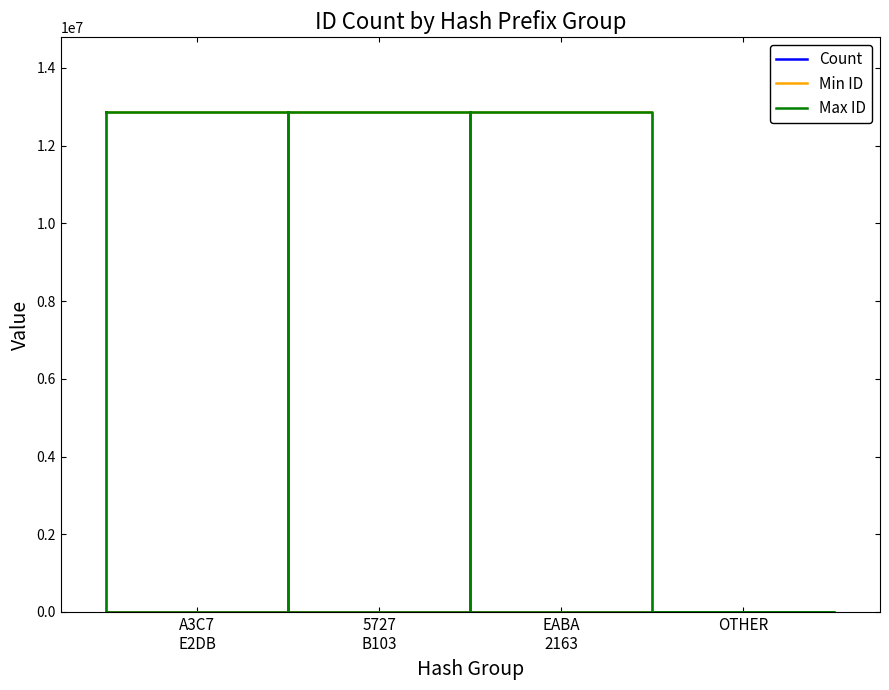

At which label is Max ID closest to 6428111?

A3C7
E2DB